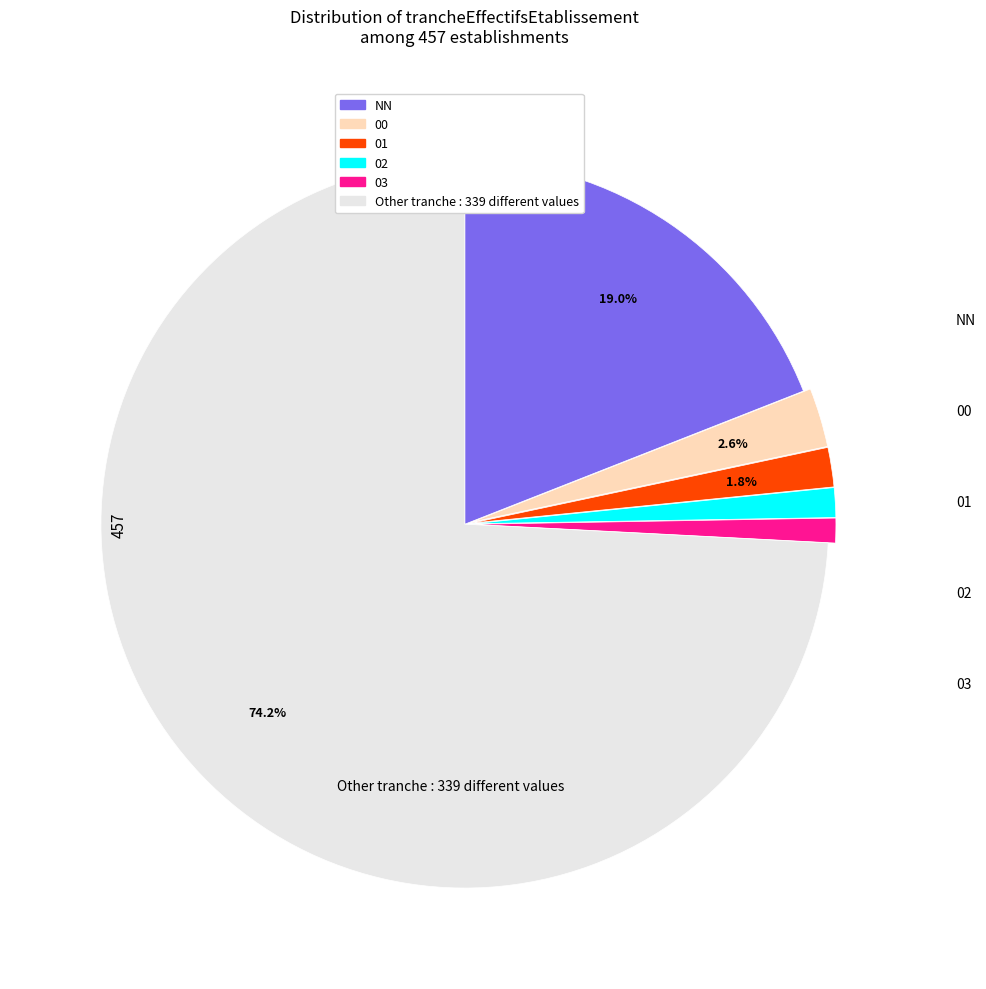

How many segments does this pie chart have?

6